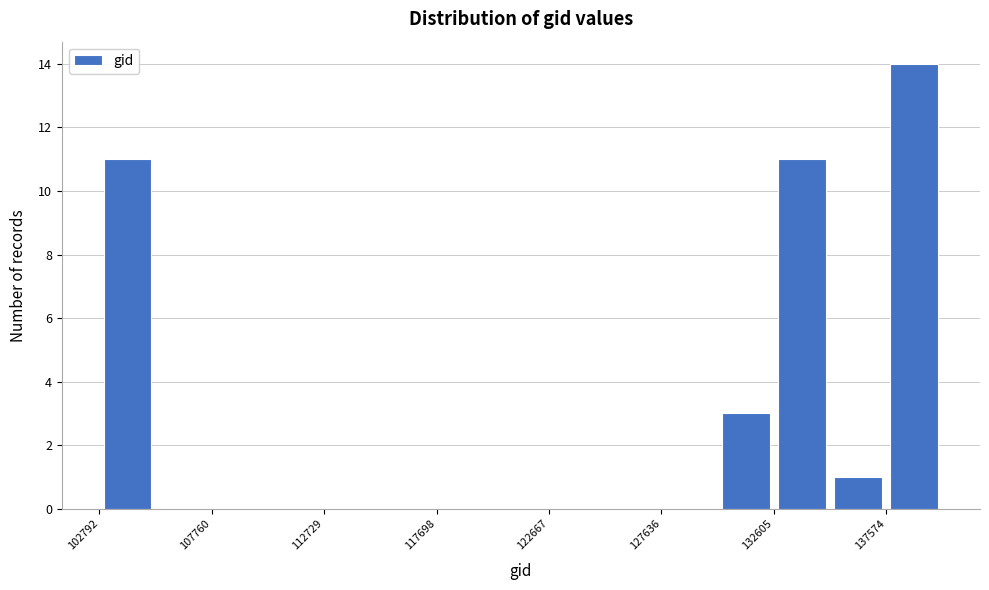

What is the height of the bar covering 132500 to 135000 on the x-axis? Neither the bar edges nor the heights are printed on the chart, so give them approximately, as read against the axes.

11